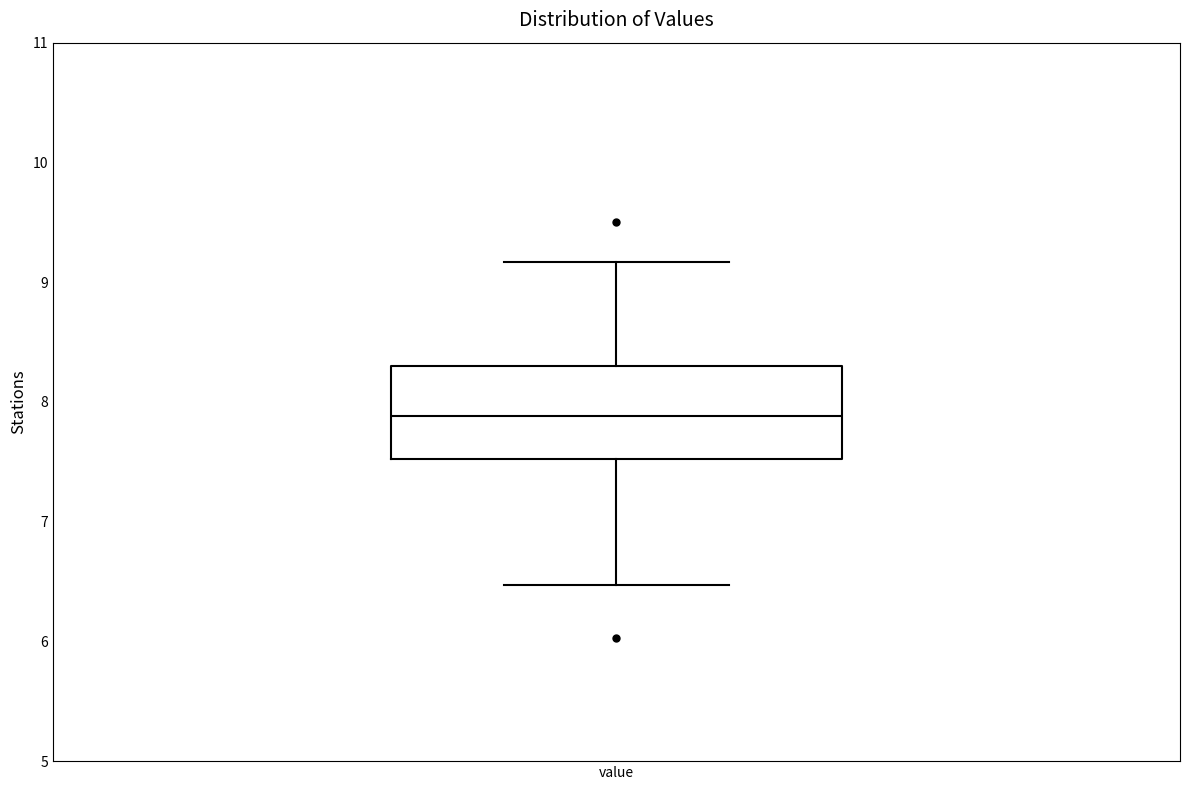

Read this box plot against the y-axis: the position of the median line, the range covered by the box, and the ends of both whiskers. The values are not printed on the chart, so give them approximately, as read against the axis.

median 7.9, box 7.5 to 8.3, whiskers 6.5 to 9.2